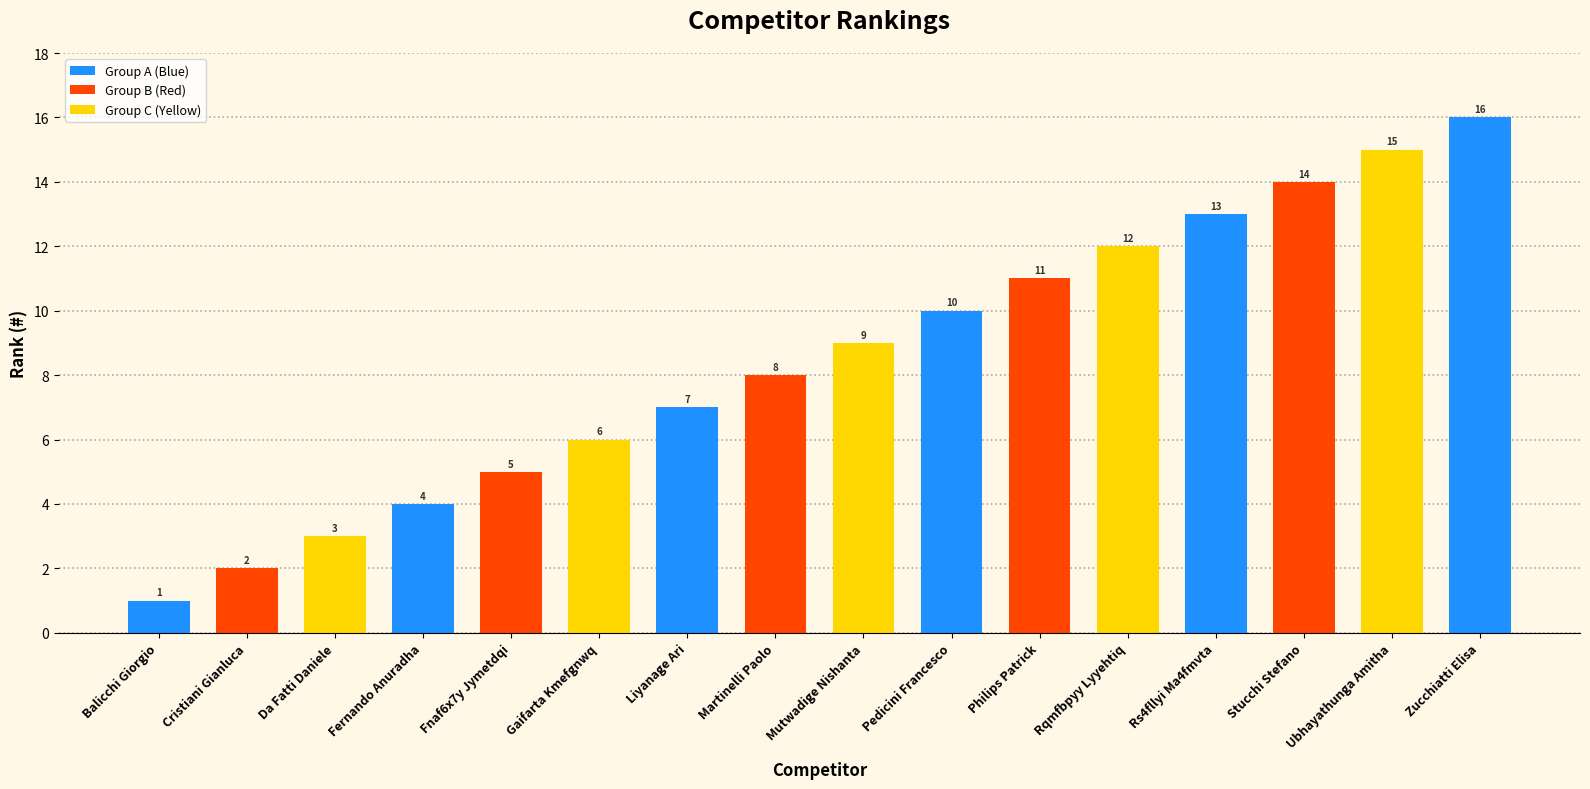

What position from the left is Gaifarta Kmefgnwq?

6